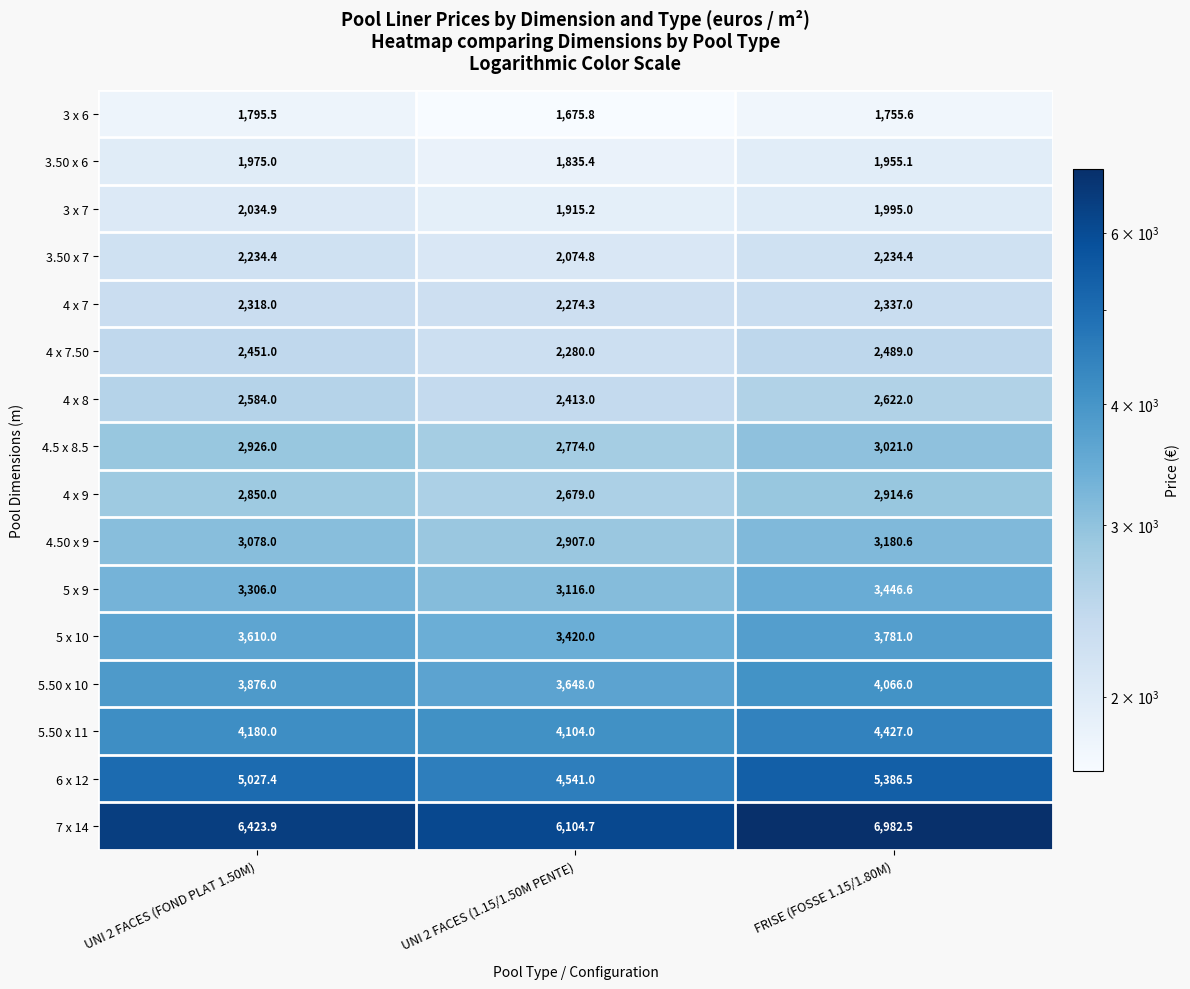

Rank the series by their maximum value, from highest to lowest.

7 x 14, 6 x 12, 5.50 x 11, 5.50 x 10, 5 x 10, 5 x 9, 4.50 x 9, 4.5 x 8.5, 4 x 9, 4 x 8, 4 x 7.50, 4 x 7, 3.50 x 7, 3 x 7, 3.50 x 6, 3 x 6